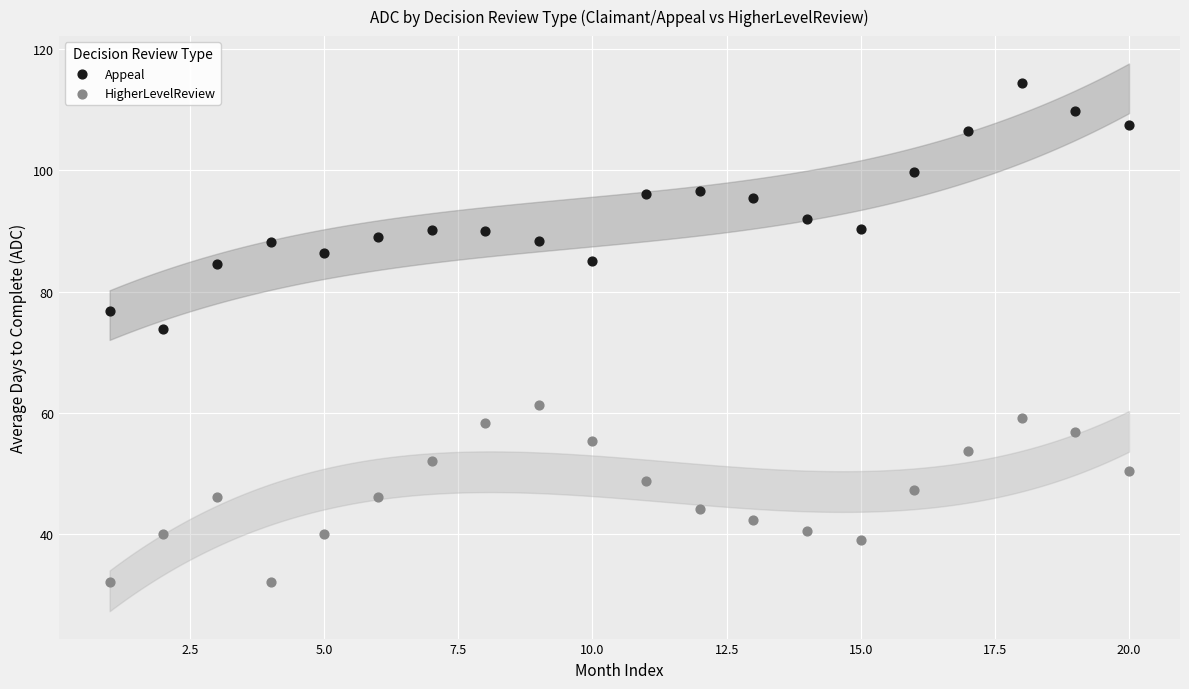

What are all the series names shown in the legend?

Appeal, HigherLevelReview